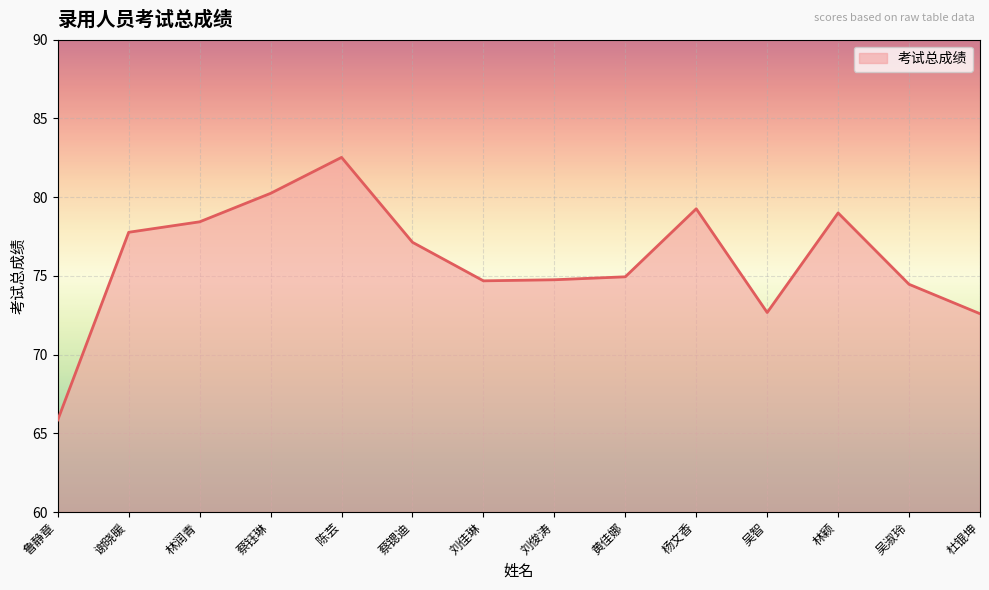

How many lines are shown in the chart?

1